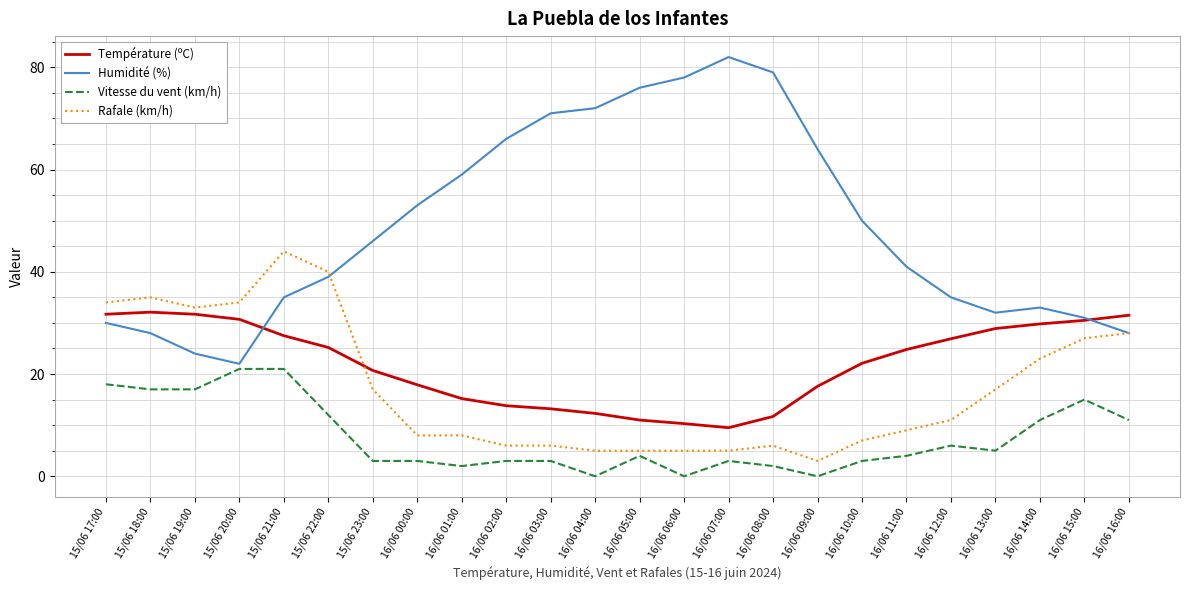

Is the value of Vitesse du vent (km/h) at 16/06 13:00 greater than the value of Température (ºC) at 16/06 04:00?

No